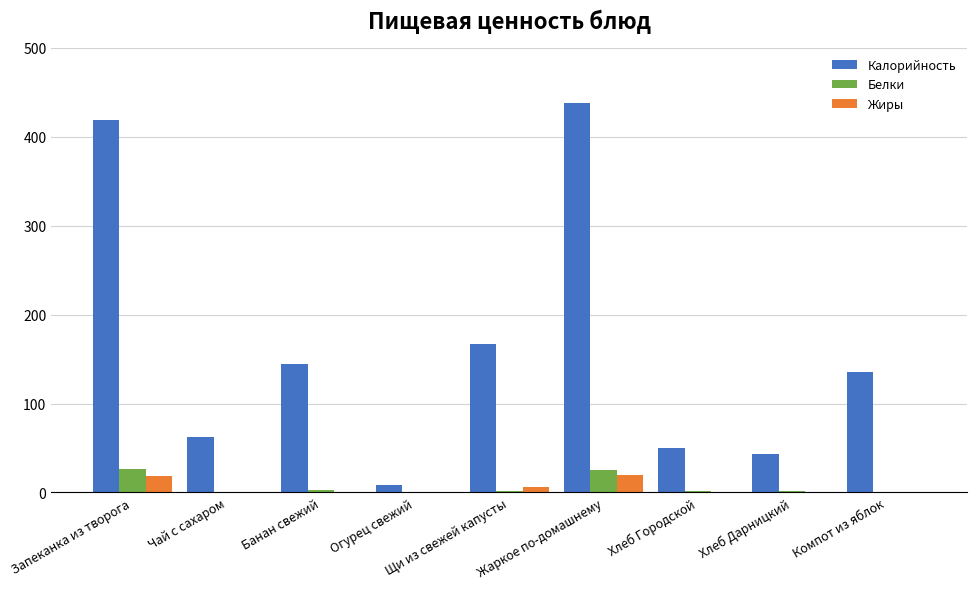

What is the greatest value displayed?

437.7